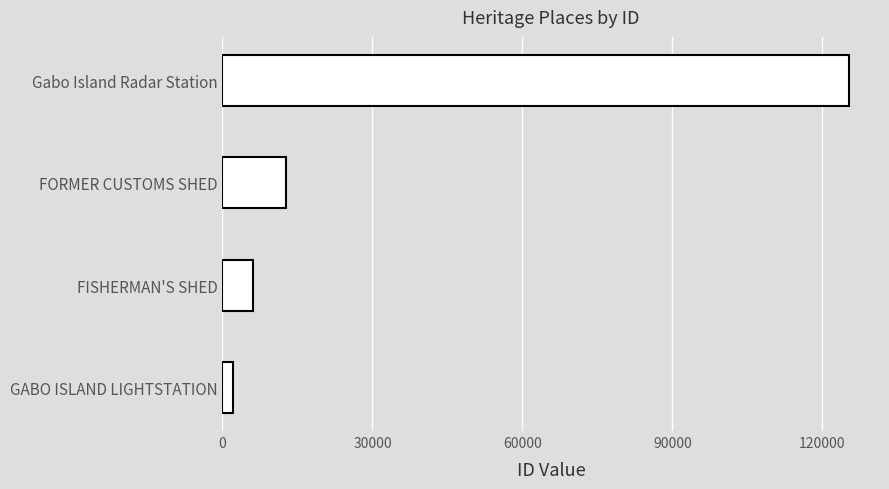

The value at FORMER CUSTOMS SHED is 12778. True or false?

True